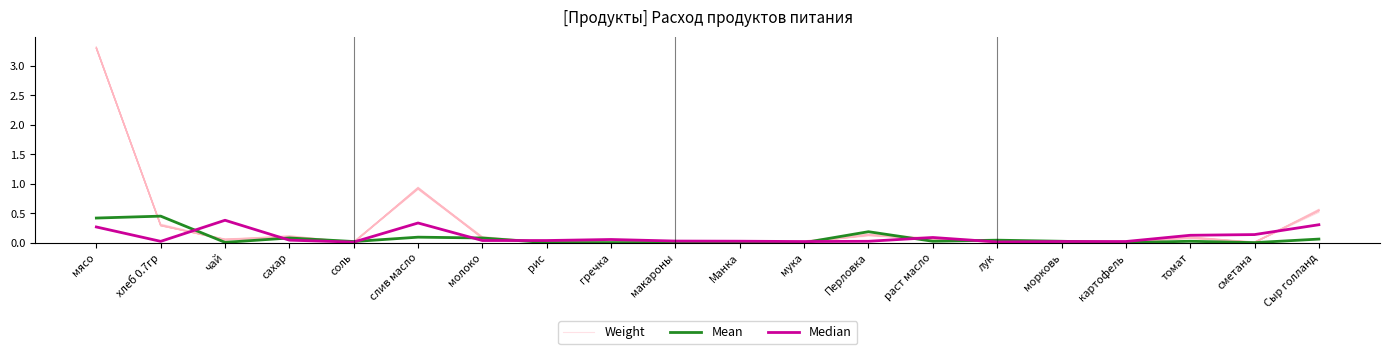

Which series changed the most between сахар and морковь?

Weight